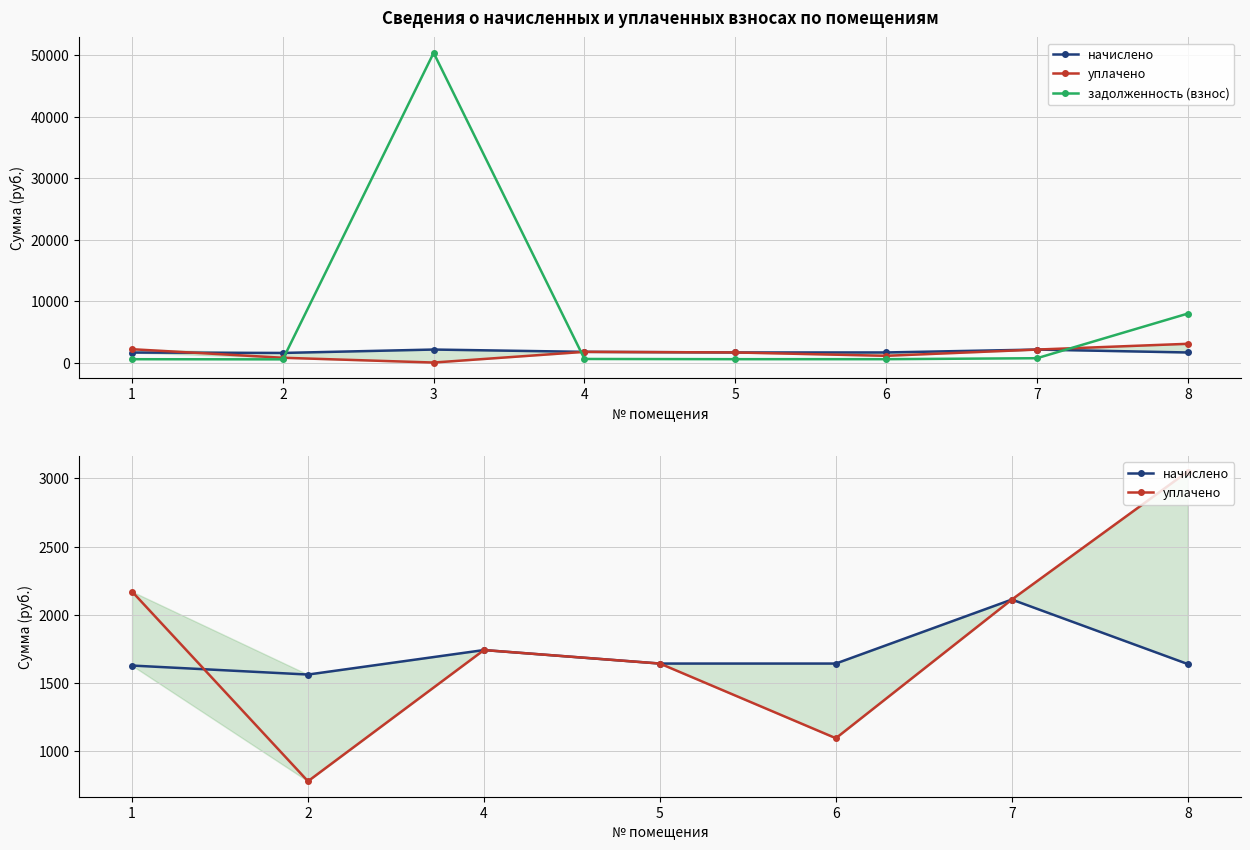

How many lines are shown in the chart?

3